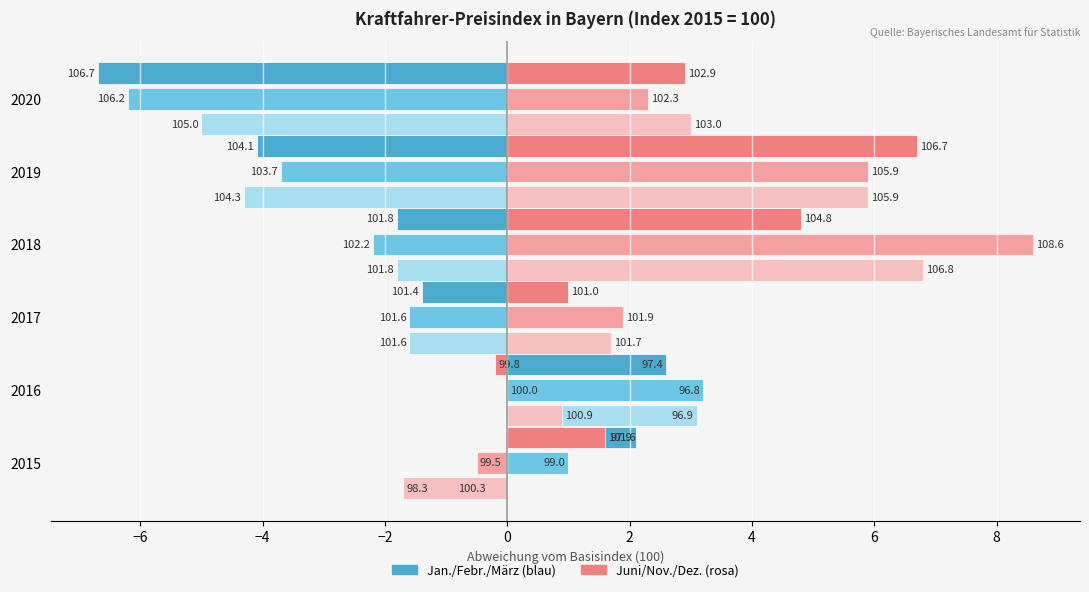

How many groups of bars are there?

6